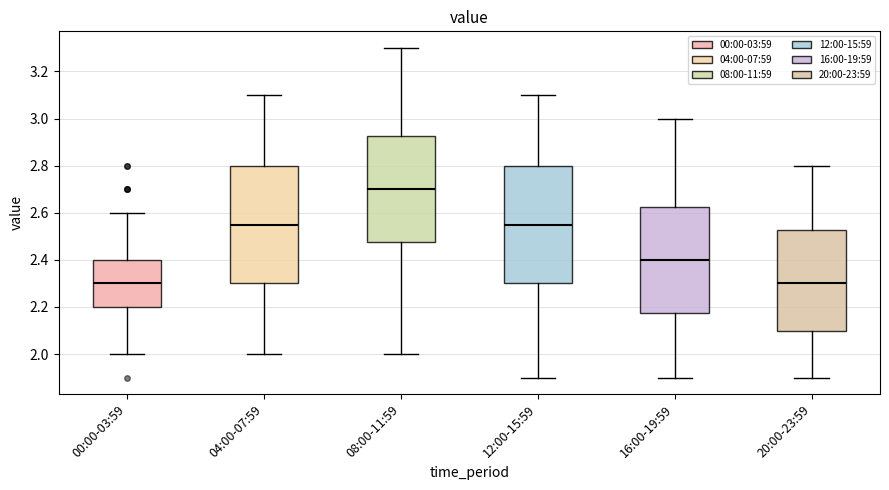

Reading left to right, read every box against the y-axis: the position of its median line, the range the box covers, and the ends of its whiskers. The values are not printed on the chart, so give them approximately, as read against the axis.

00:00-03:59: median 2.30, box 2.20 to 2.40, whiskers 2.00 to 2.60
04:00-07:59: median 2.56, box 2.30 to 2.80, whiskers 2.00 to 3.10
08:00-11:59: median 2.70, box 2.48 to 2.92, whiskers 2.00 to 3.30
12:00-15:59: median 2.56, box 2.30 to 2.80, whiskers 1.90 to 3.10
16:00-19:59: median 2.40, box 2.18 to 2.62, whiskers 1.90 to 3.00
20:00-23:59: median 2.30, box 2.10 to 2.52, whiskers 1.90 to 2.80